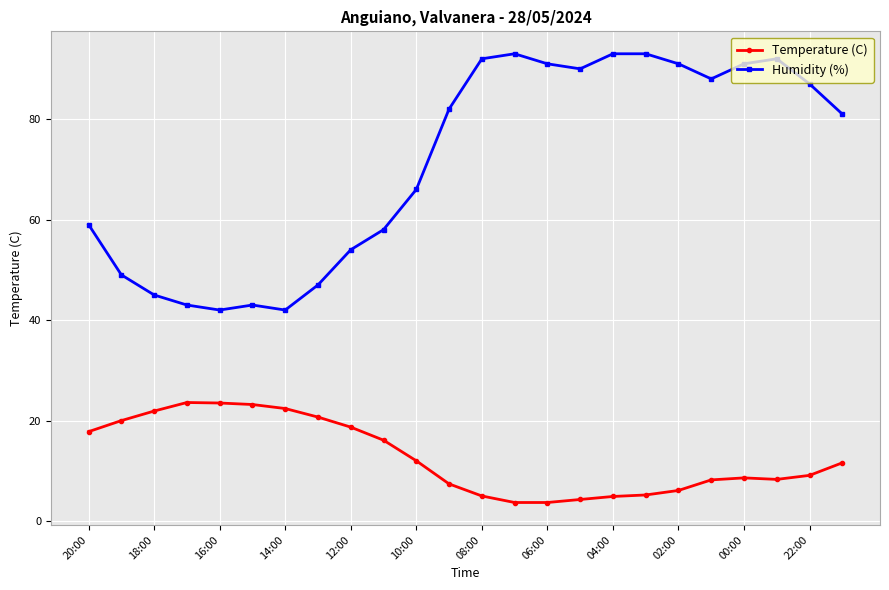

What is the sum of all Humidity (%) values?

1712.0